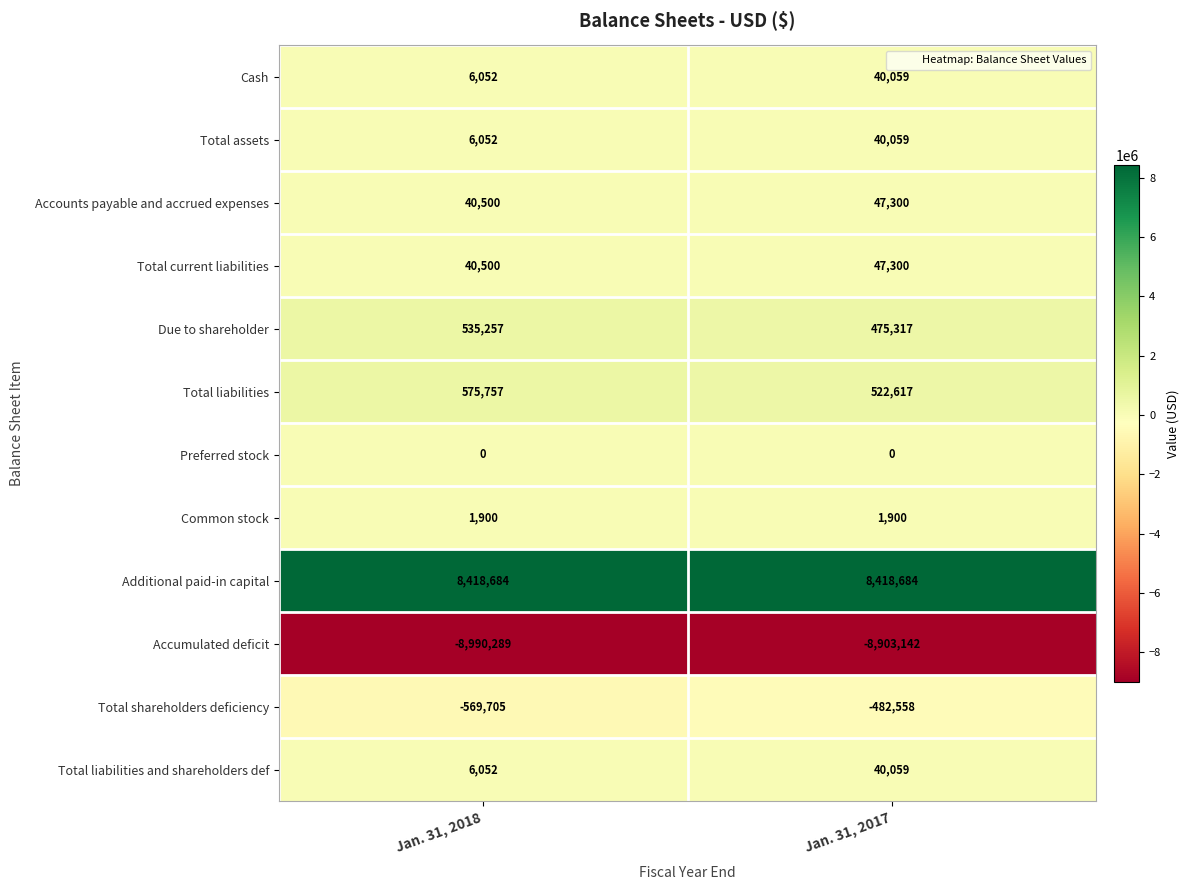

What is the spread (max minus min) of values at Jan. 31, 2017?

17321826